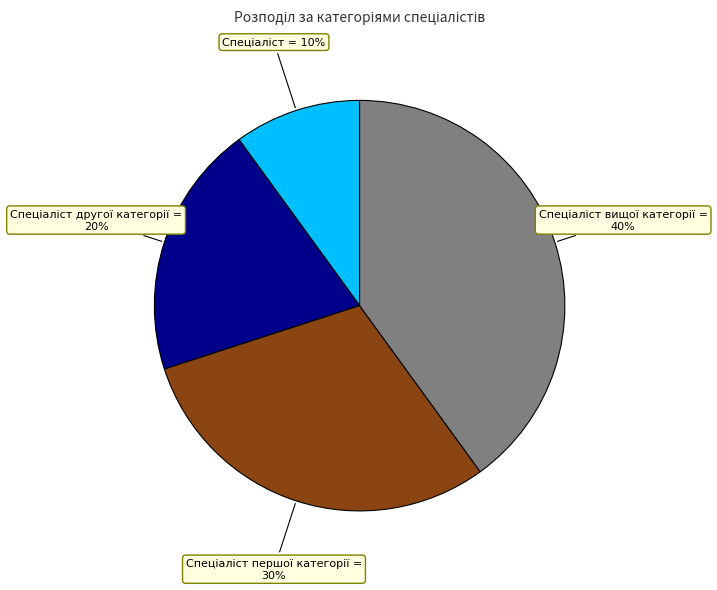

Is there a majority slice in this chart?

No